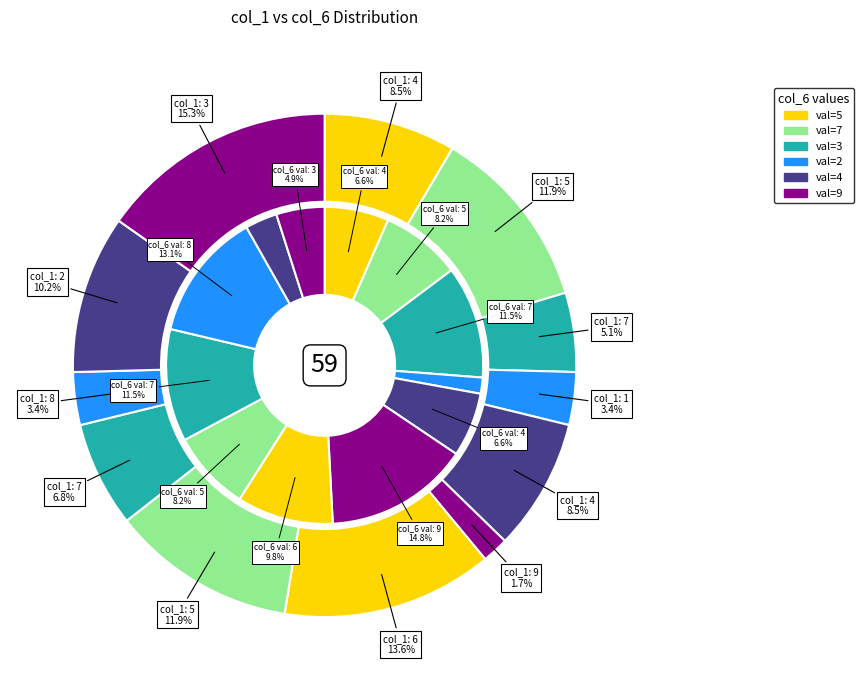

Is there any slice that represents more than half of the pie?

No